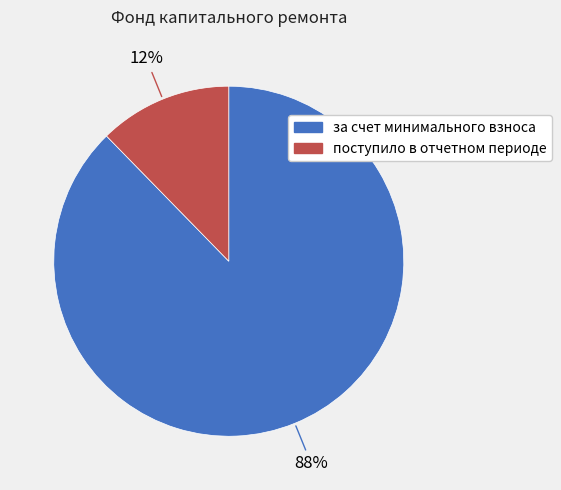

Combined, do поступило в отчетном периоде and за счет минимального взноса account for over 50%?

Yes